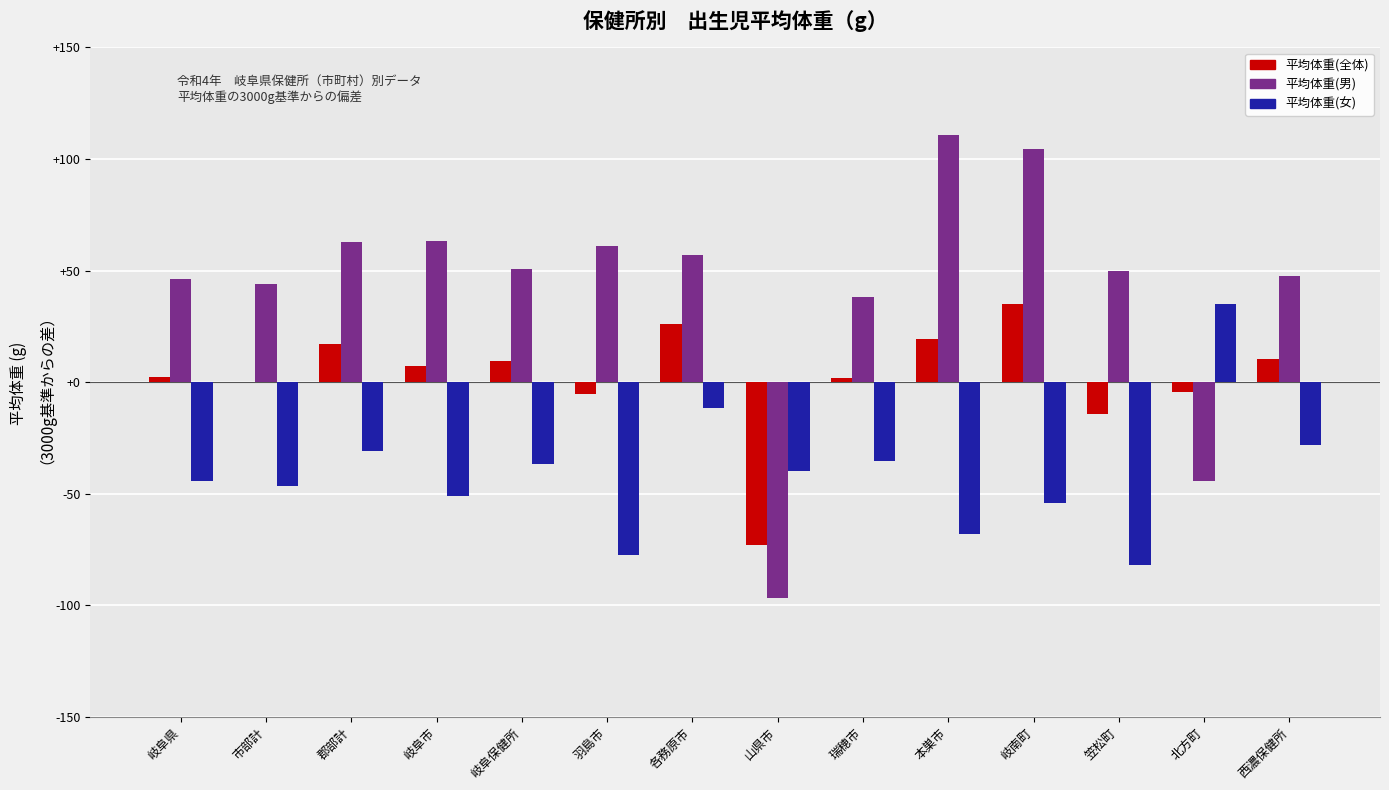

What is the difference between the 平均体重(女) values at 羽島市 and 岐阜保健所?

40.4